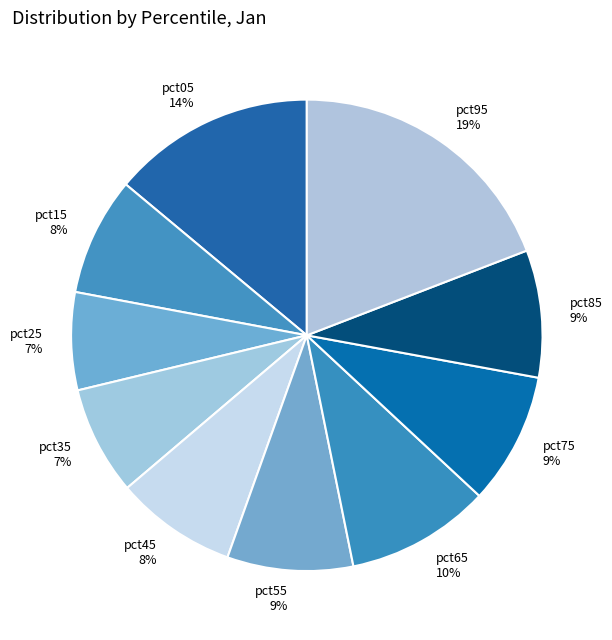

To the nearest percent, what is the difference between the largest and smallest slice percentages?

12%